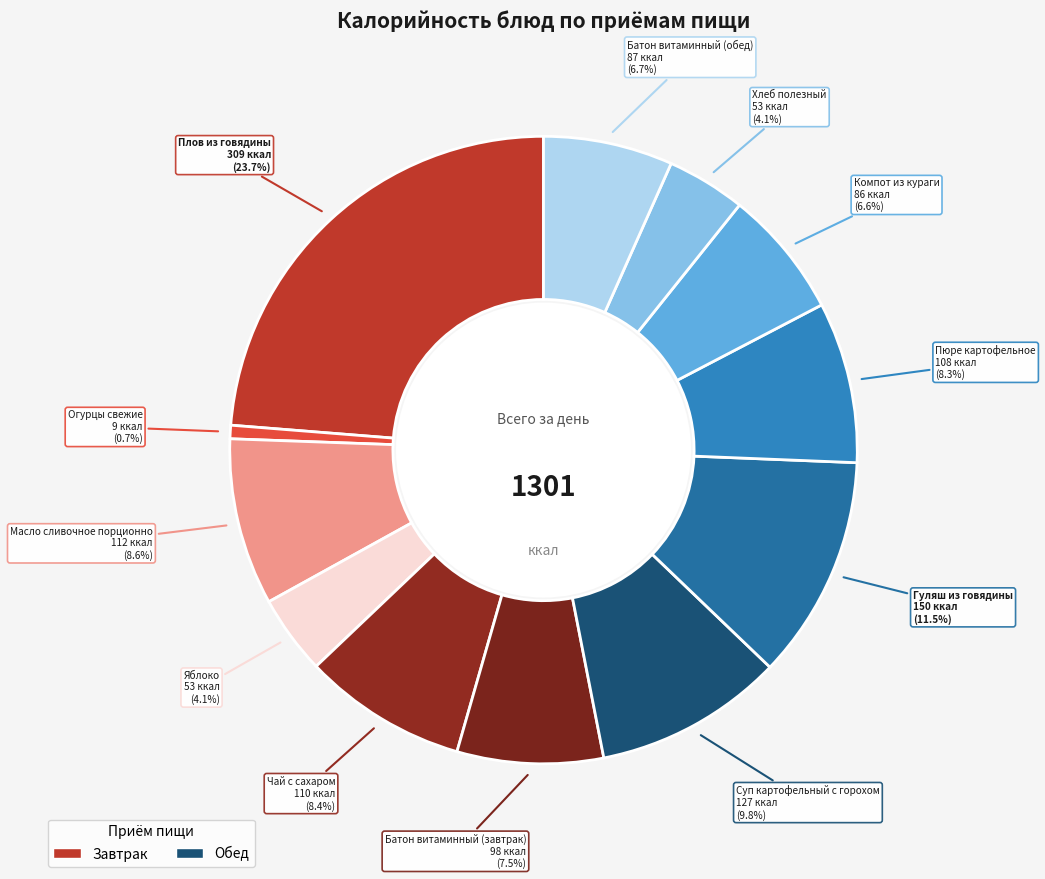

Combined, what portion of the pie is Гуляш из говядины and Яблоко?

15.6%